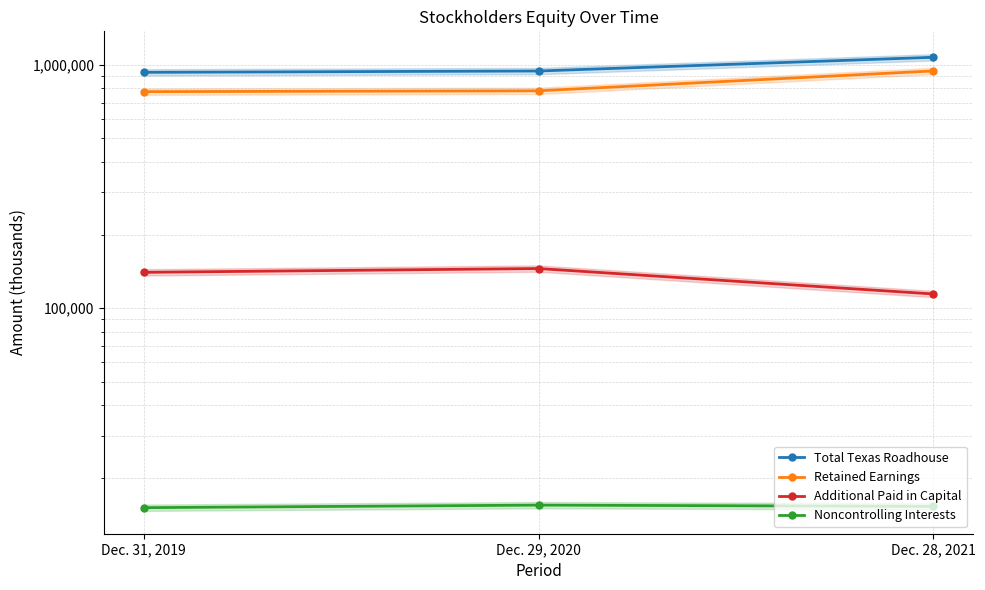

True or false: Total Texas Roadhouse has a value of 1580120 at Dec. 31, 2019.

False